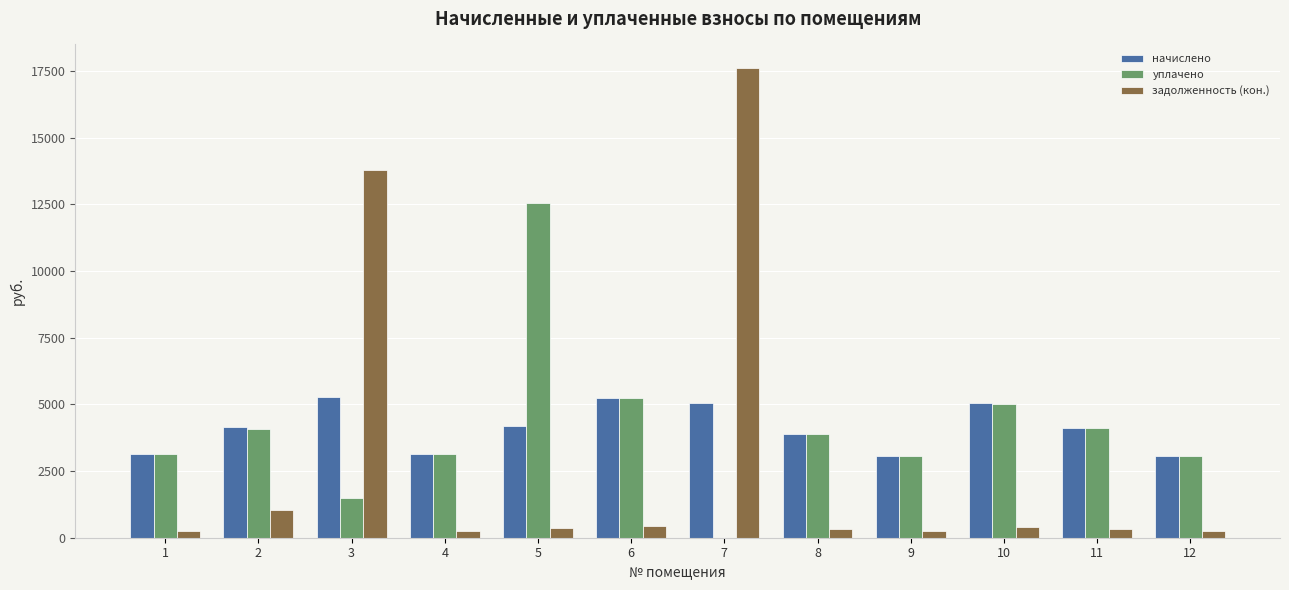

What is the highest value of the уплачено series?

12538.8